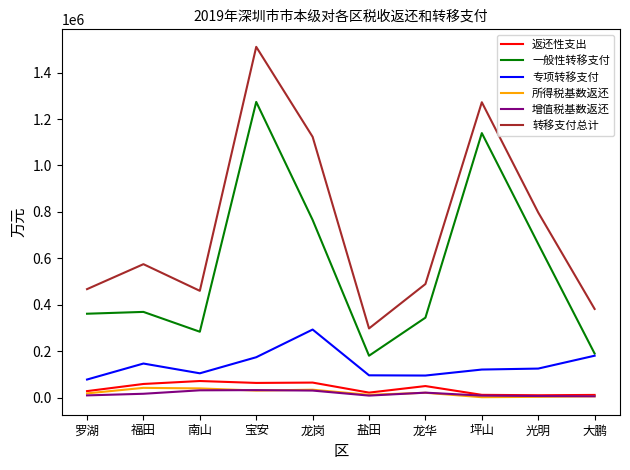

Which series has the largest total across all categories?

转移支付总计